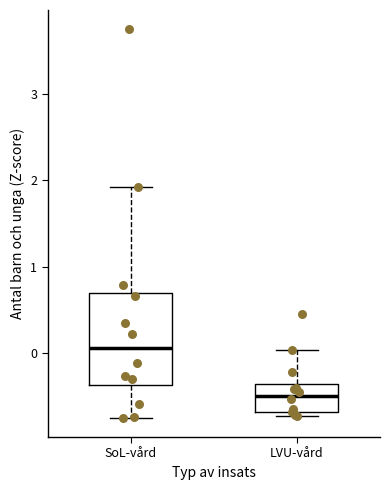

Which box's median line is the lowest?

LVU-vård